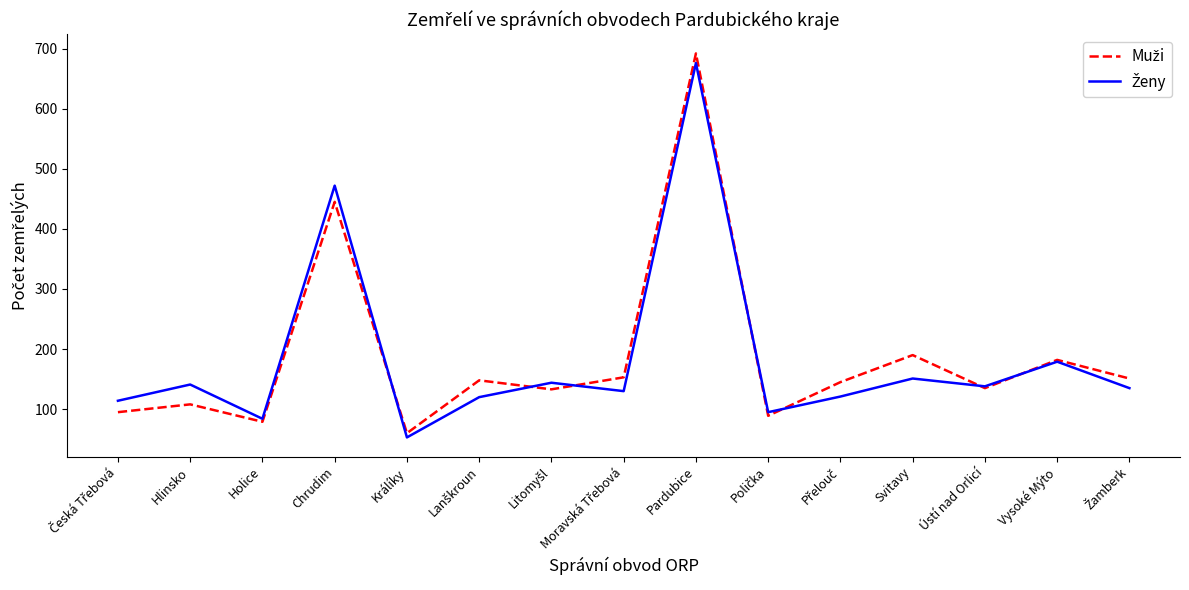

At which category is the sum across all series the highest?

Pardubice